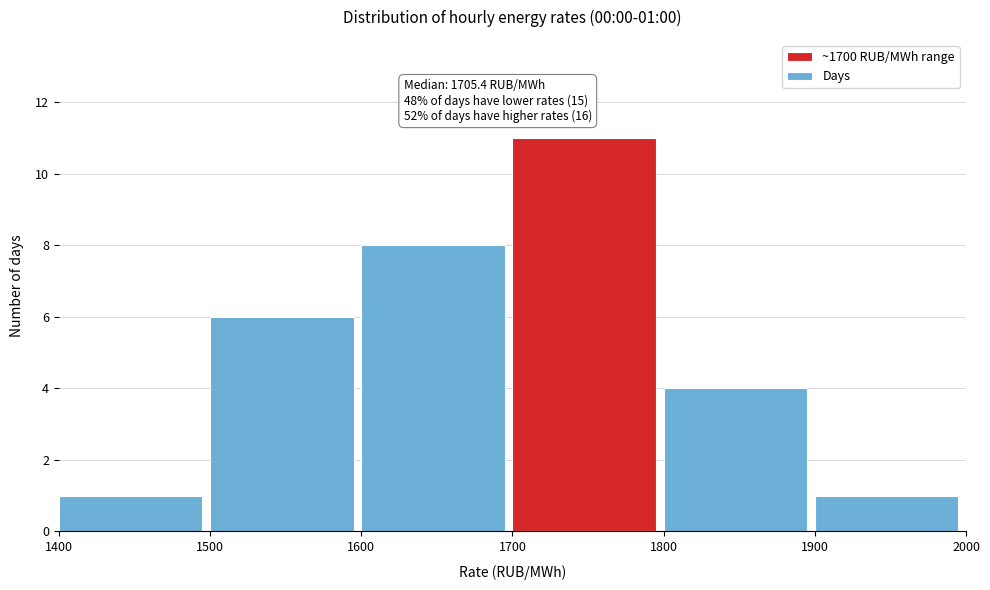

Over which range of the x-axis is the bar tallest?

1700 to 1800